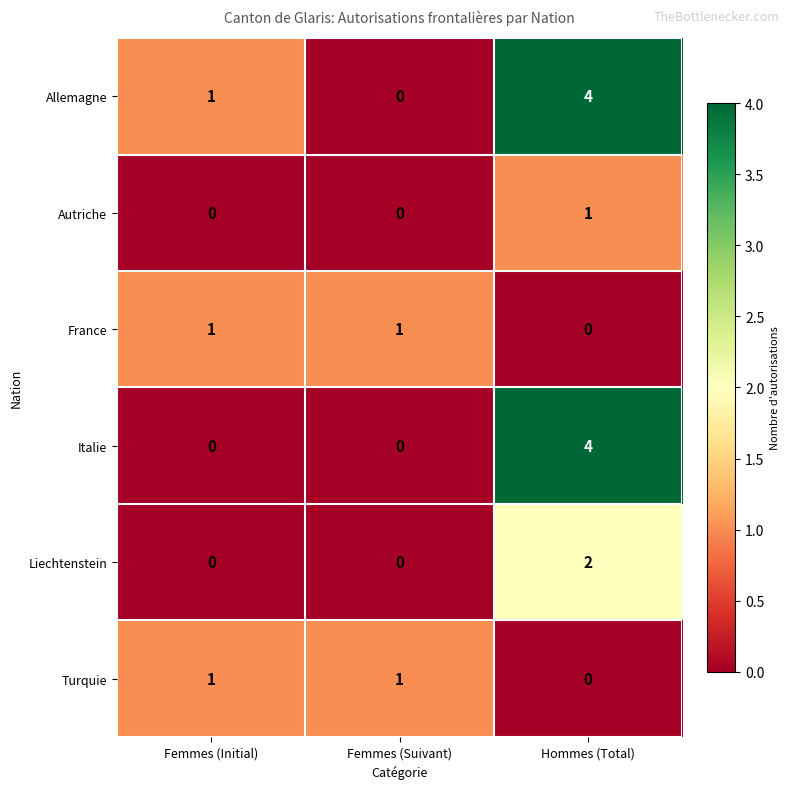

Which series changed the most between Femmes (Initial) and Femmes (Suivant)?

Allemagne